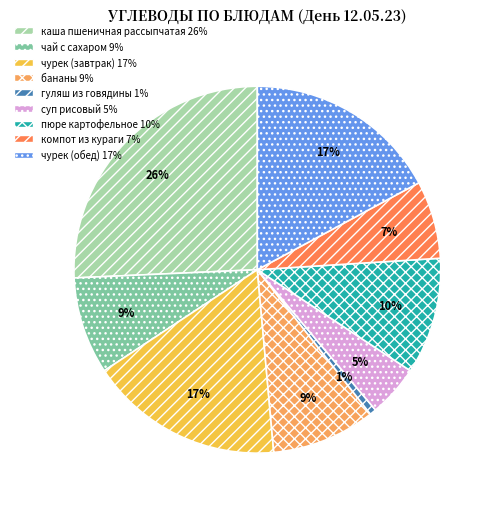

Is there any slice that represents more than half of the pie?

No